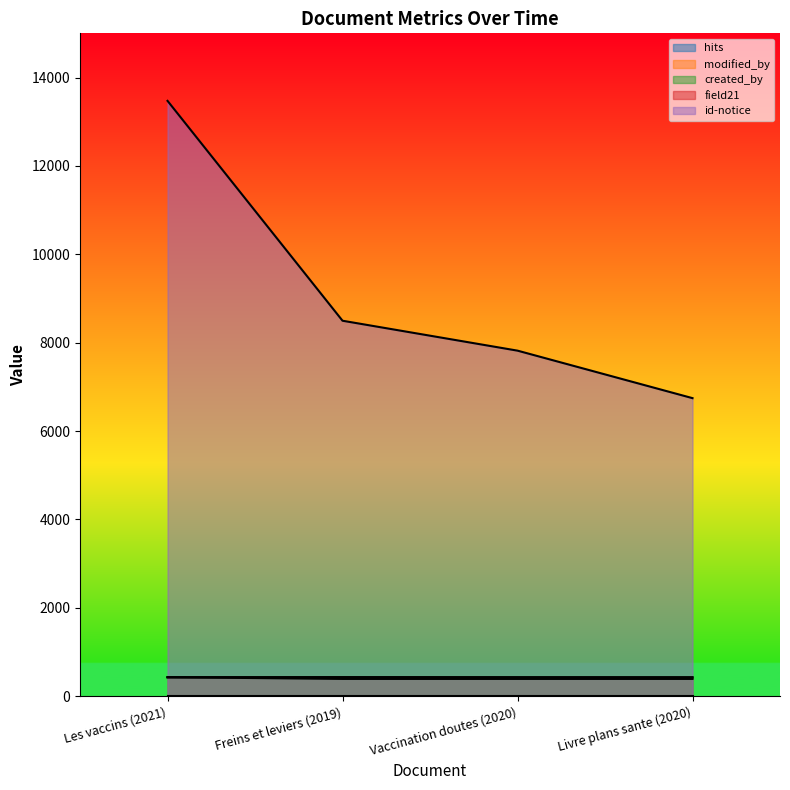

How many interior local peaks does the hits series have?

1